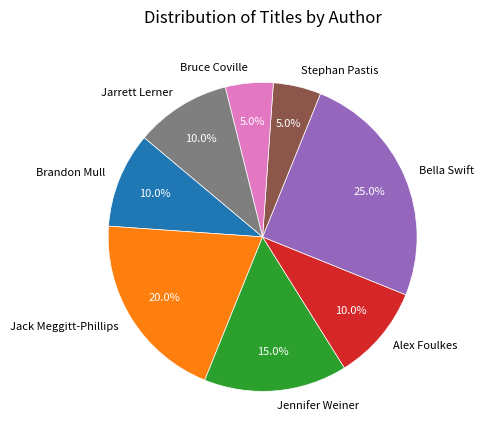

True or false: Jennifer Weiner accounts for 25% of the total.

False